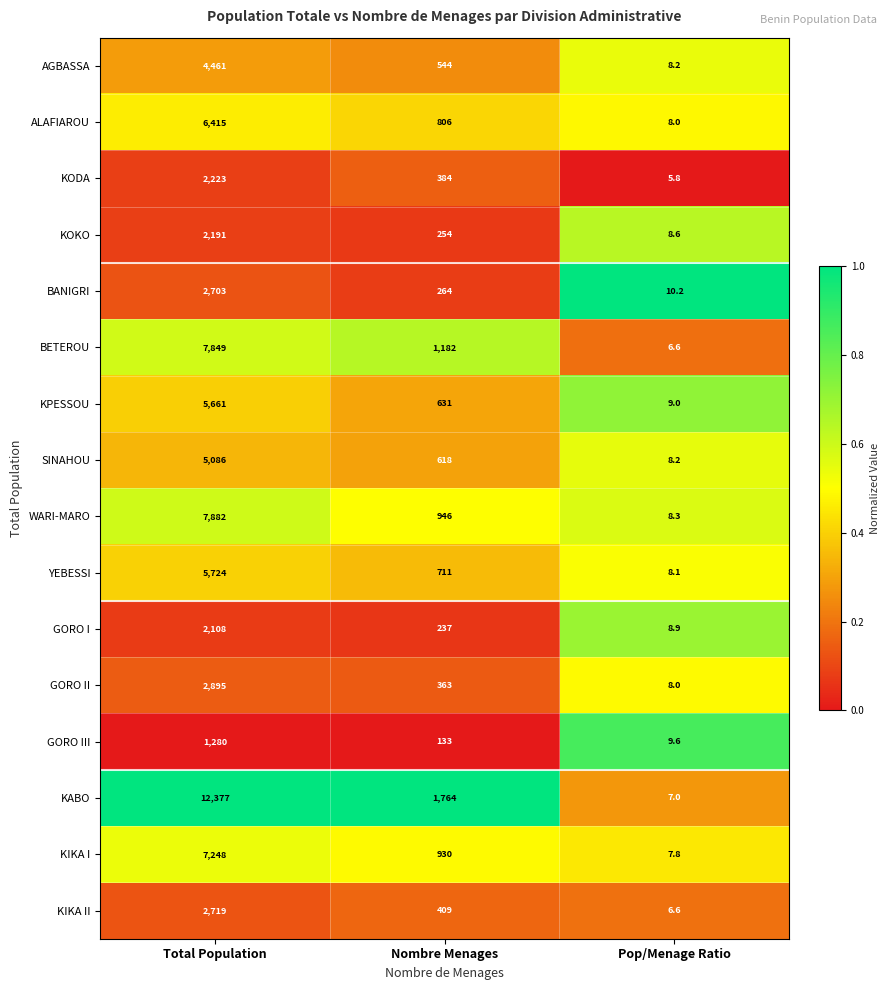

Which series changed the most between Total Population and Pop/Menage Ratio?

KABO